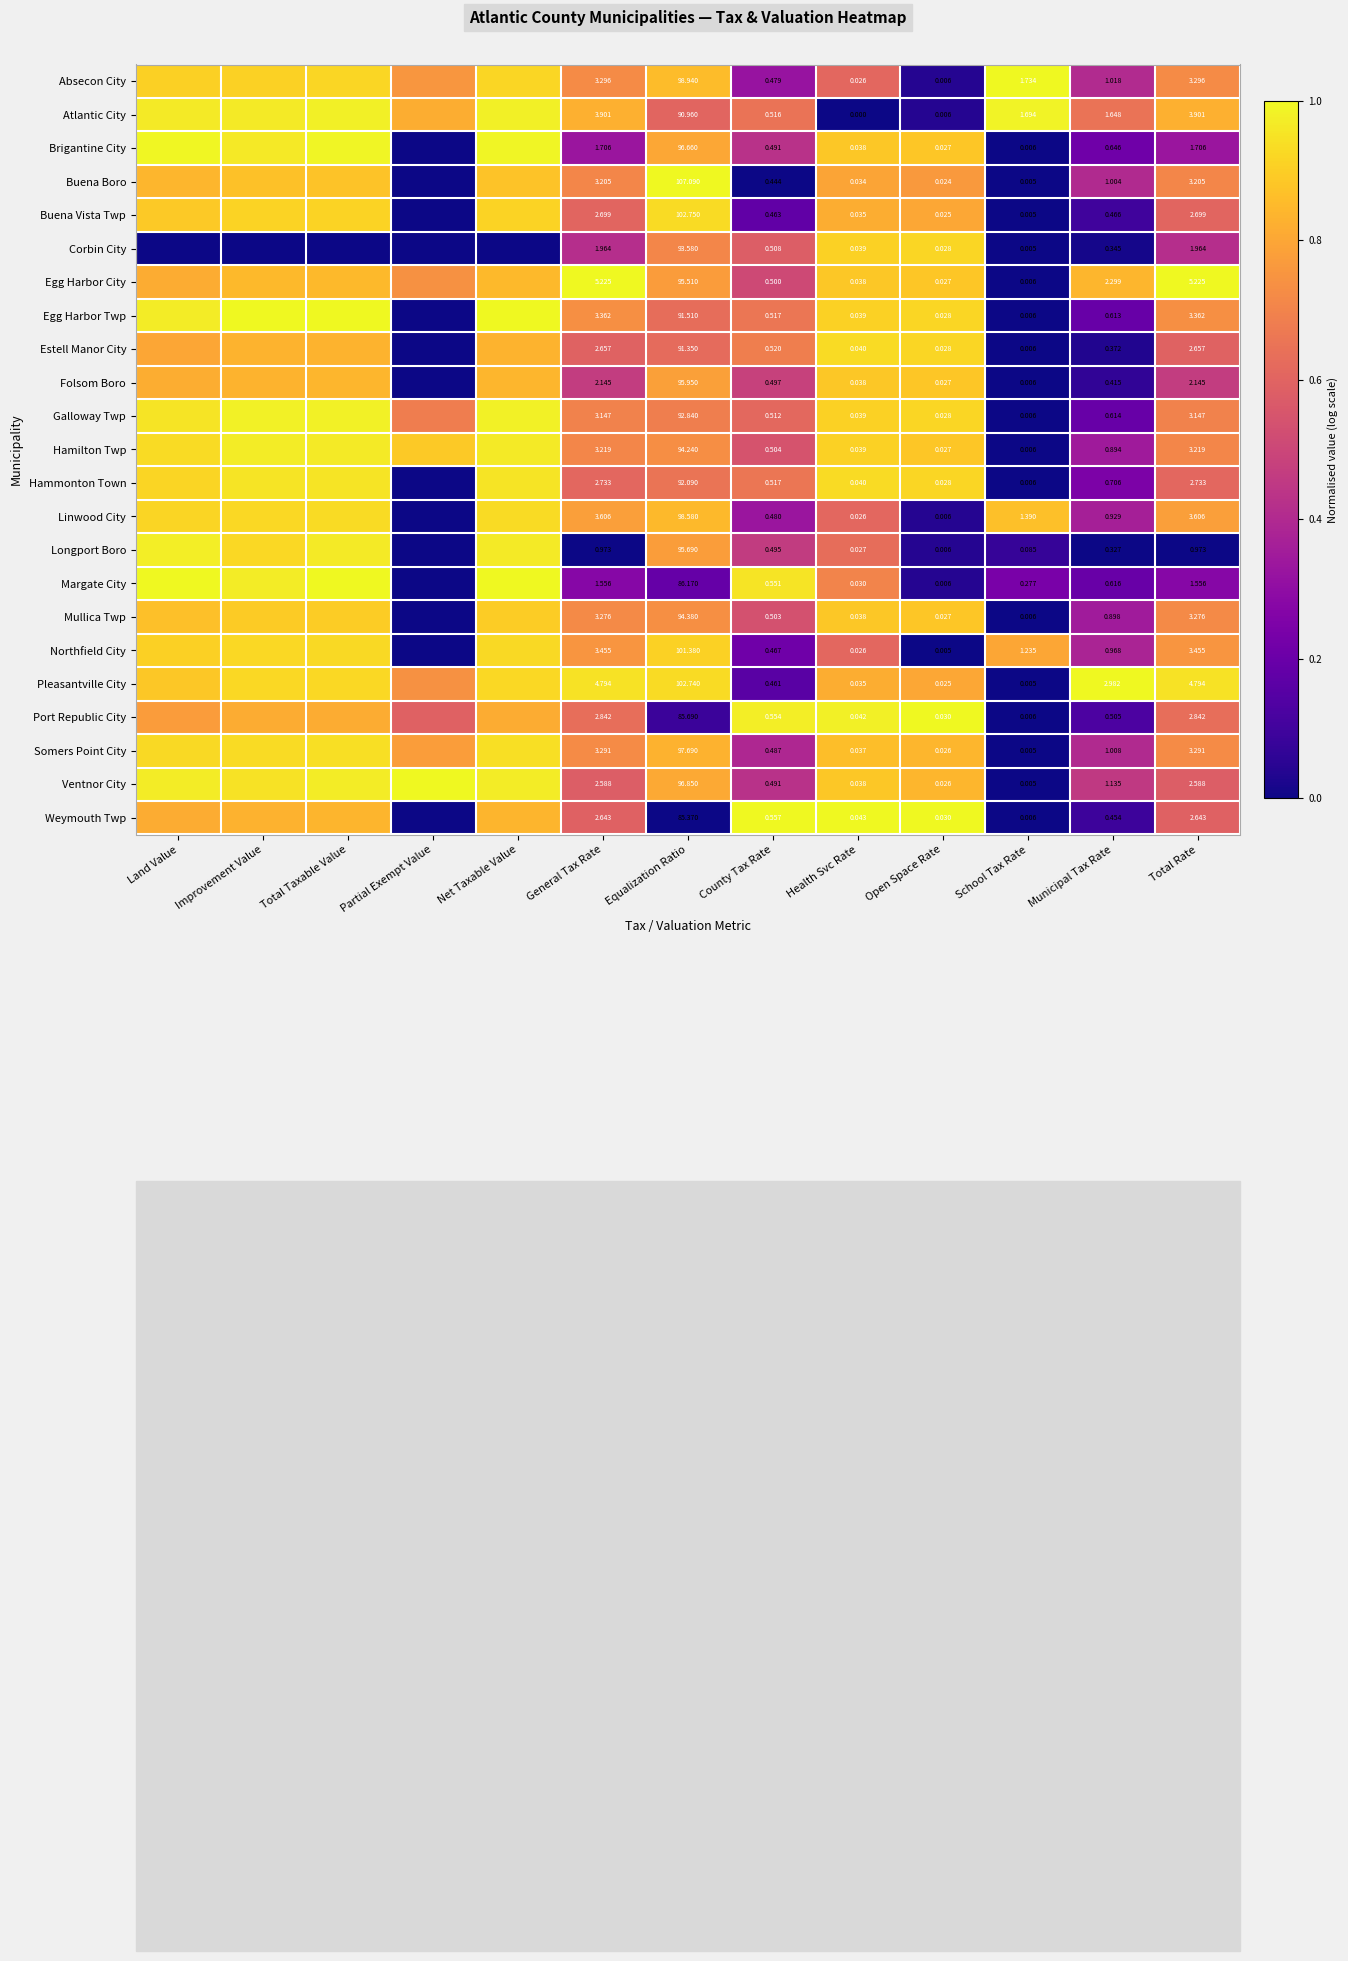

At how many categories does at least one series exceed 0?

13